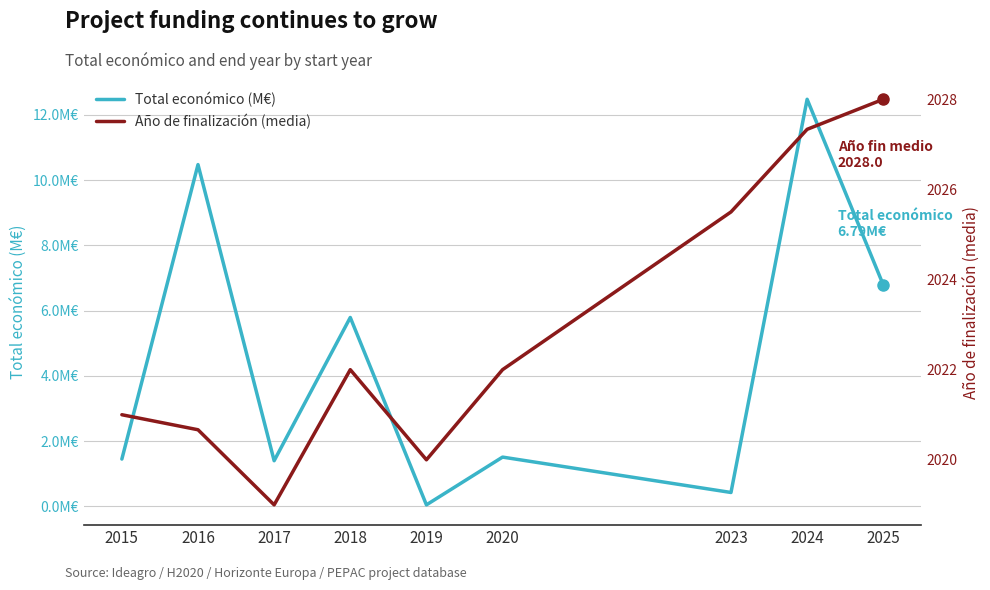

What is the total value across all series at 2019?

2020.0